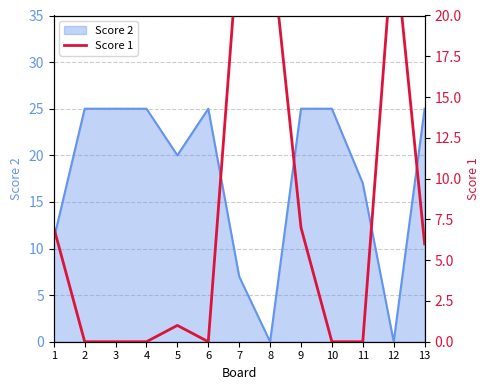

The value at 5 is 0. True or false?

False